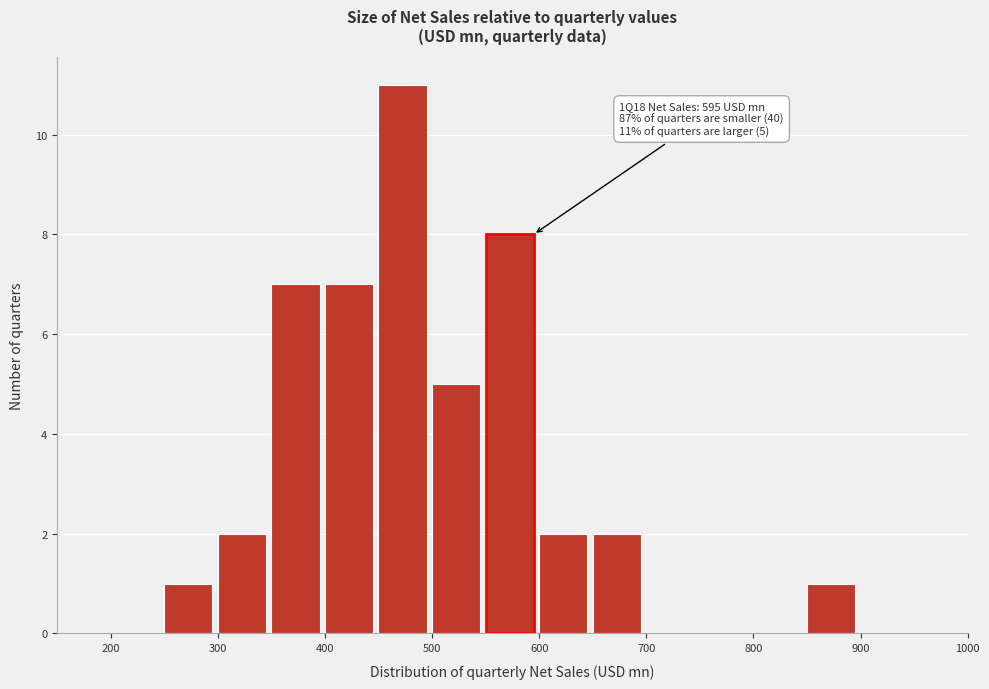

Which range on the x-axis has the tallest bar?

450 to 500